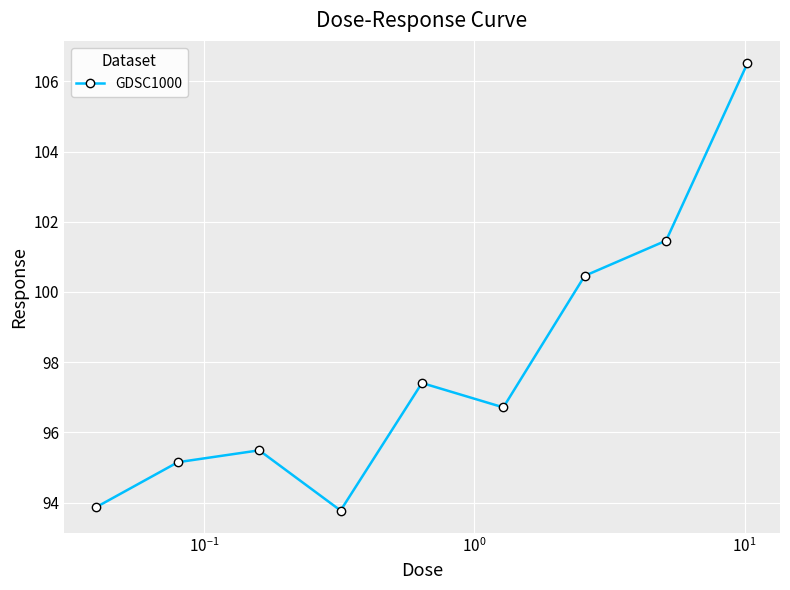

What is the value of the 4th point from the left?

93.8